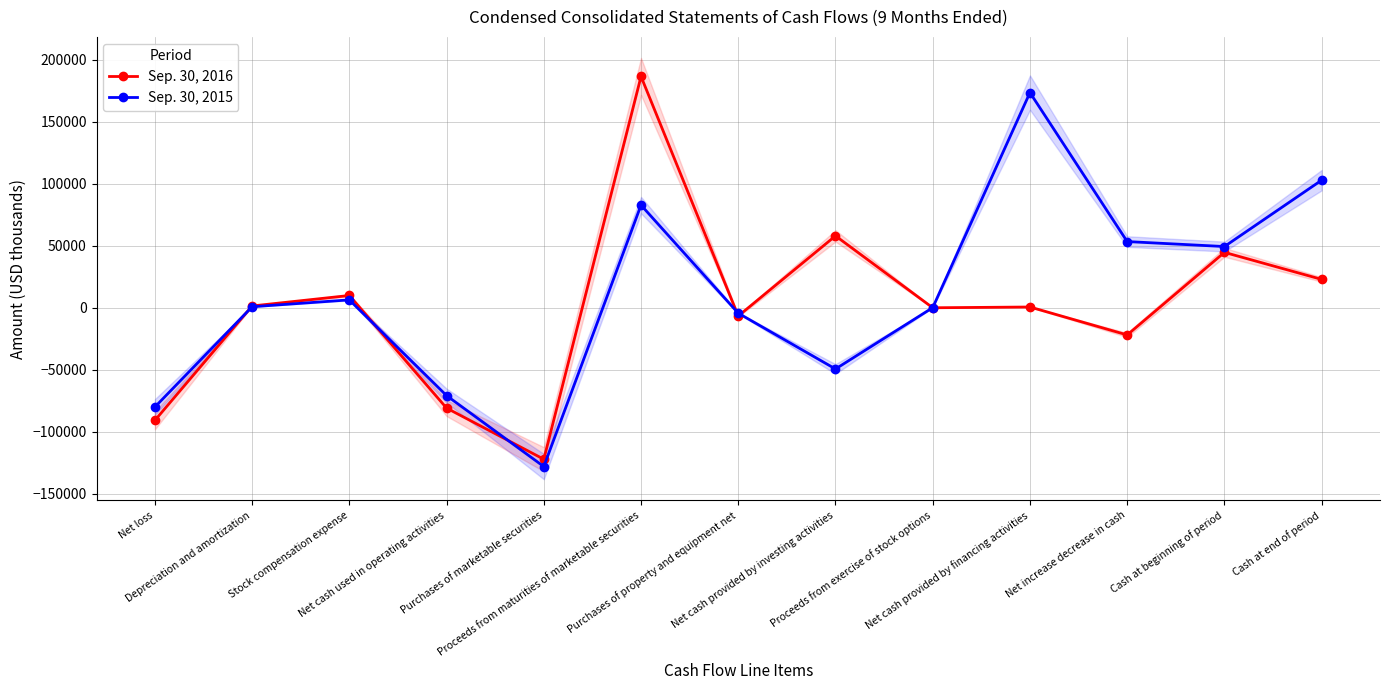

Where is the first local minimum for Sep. 30, 2016?

Purchases of marketable securities